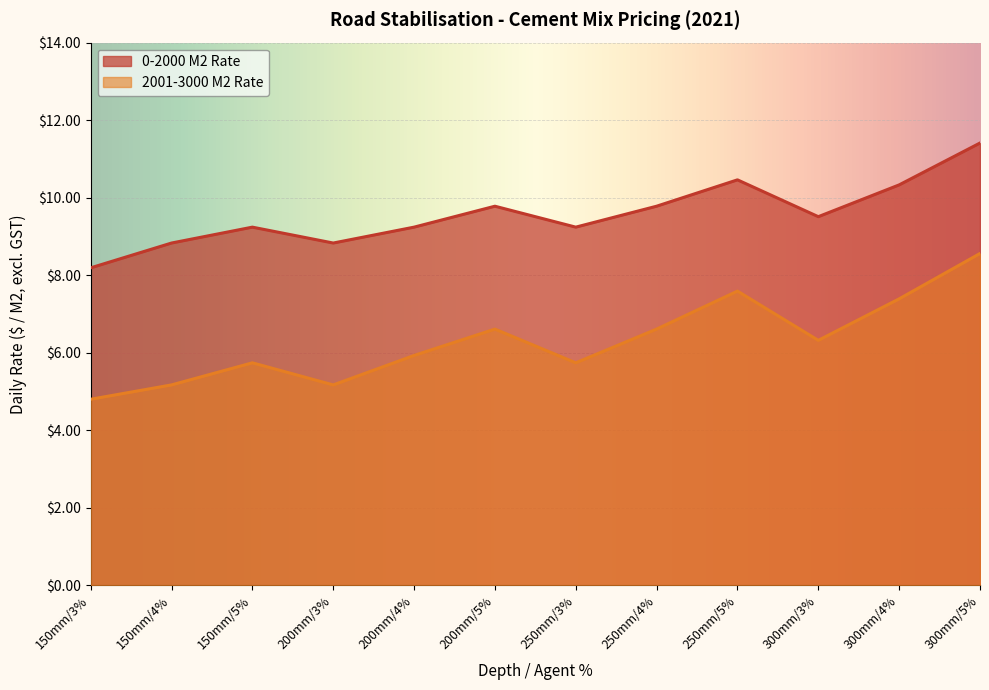

Rank the series by their average value, from lowest to highest.

2001-3000 M2 Rate, 0-2000 M2 Rate